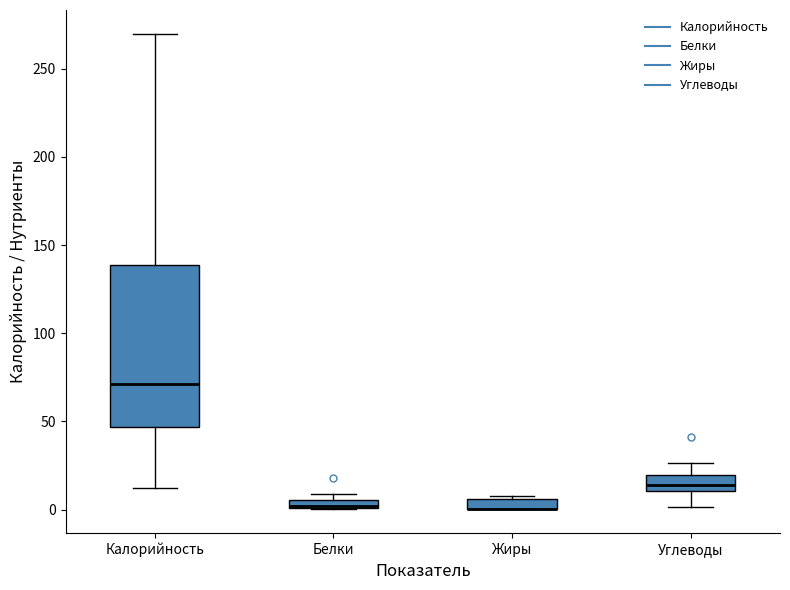

Where is the lower edge of the box for Жиры on the y-axis? The values are not printed on the chart, so give them approximately, as read against the axis.

0